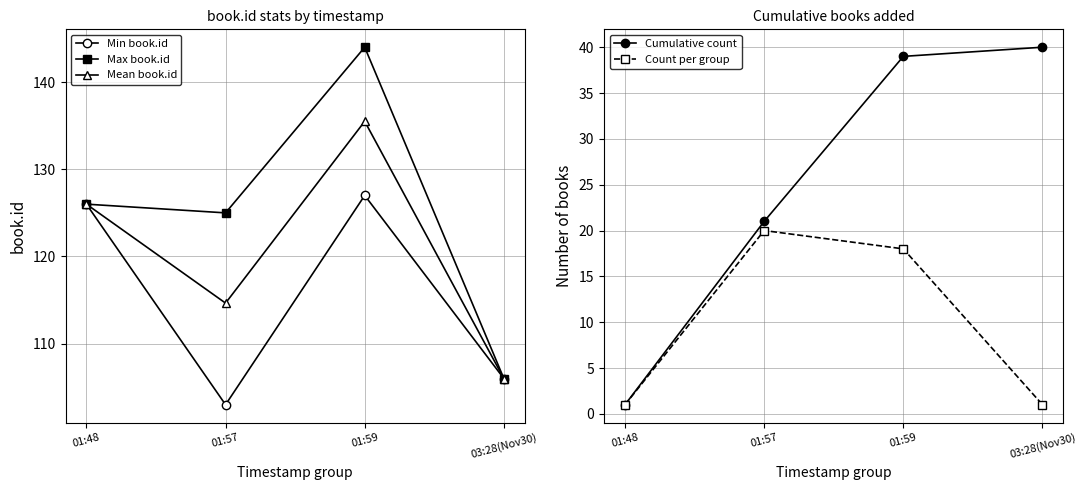

At which category does Max book.id reach its first local peak?

01:59